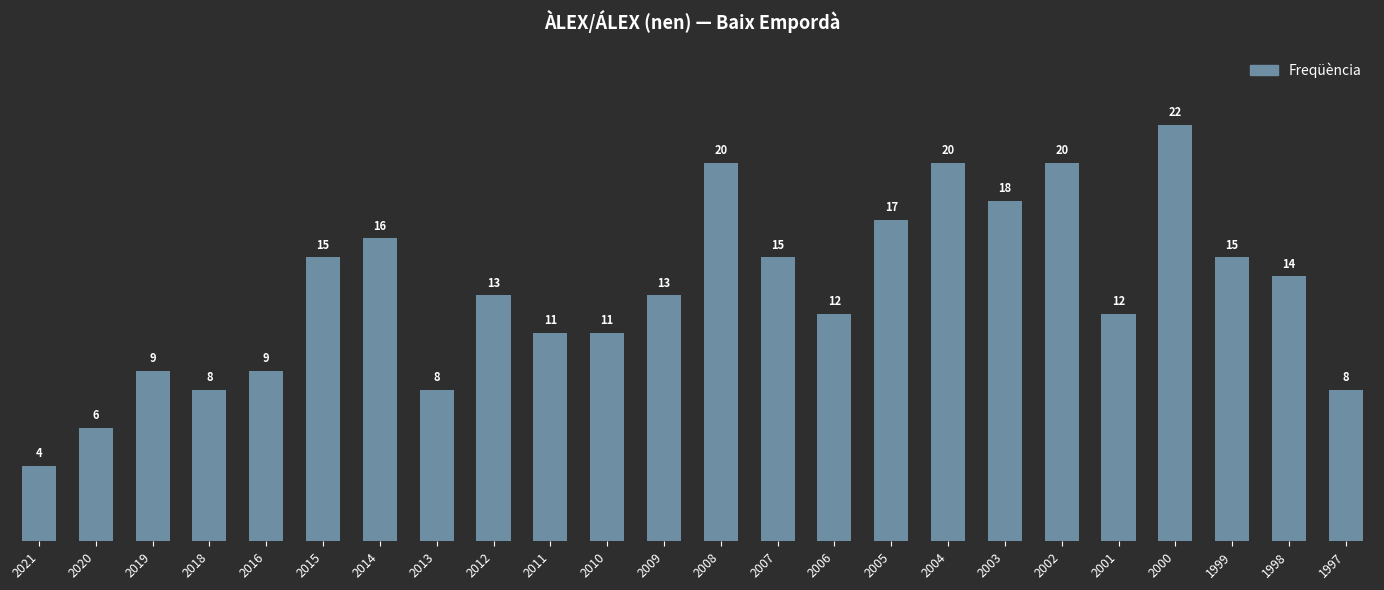

Approximately how many times larger is the value at 2016 compared to 2015?

0.6